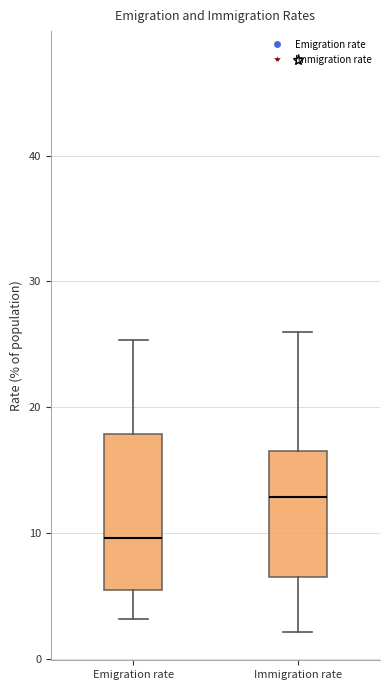

Reading left to right, read every box against the y-axis: the position of its median line, the range the box covers, and the ends of its whiskers. The values are not printed on the chart, so give them approximately, as read against the axis.

Emigration rate: median 10, box 6 to 18, whiskers 3 to 25
Immigration rate: median 13, box 7 to 17, whiskers 2 to 26